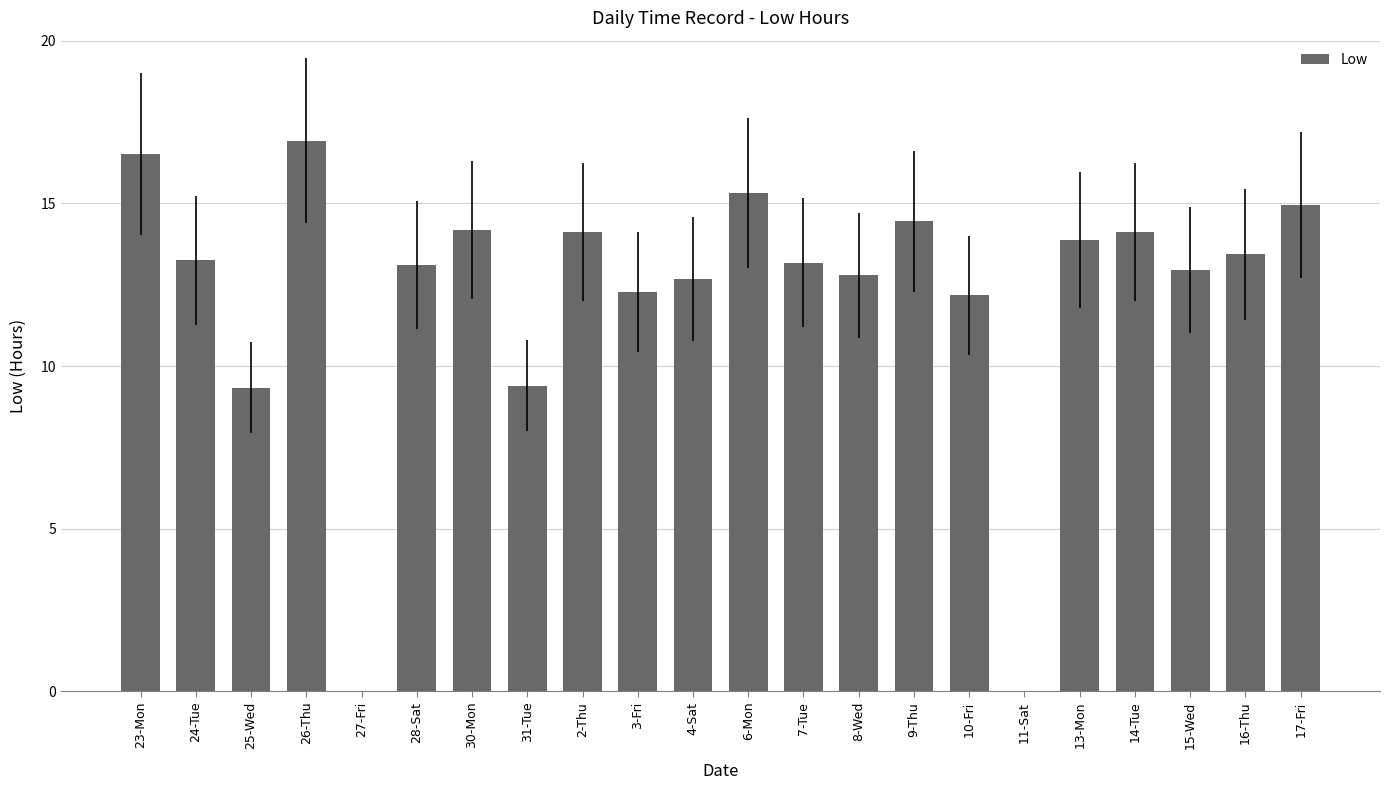

What is the sum of the values at 7-Tue and 16-Thu?

26.6